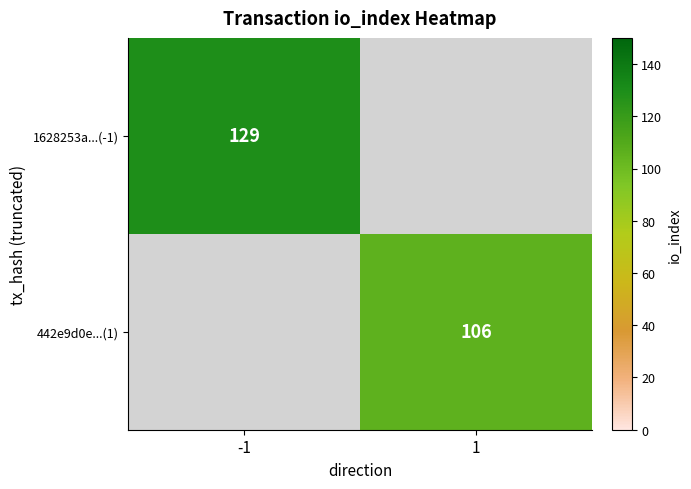

The 1628253a...(-1) series shows 229 at -1. True or false?

False